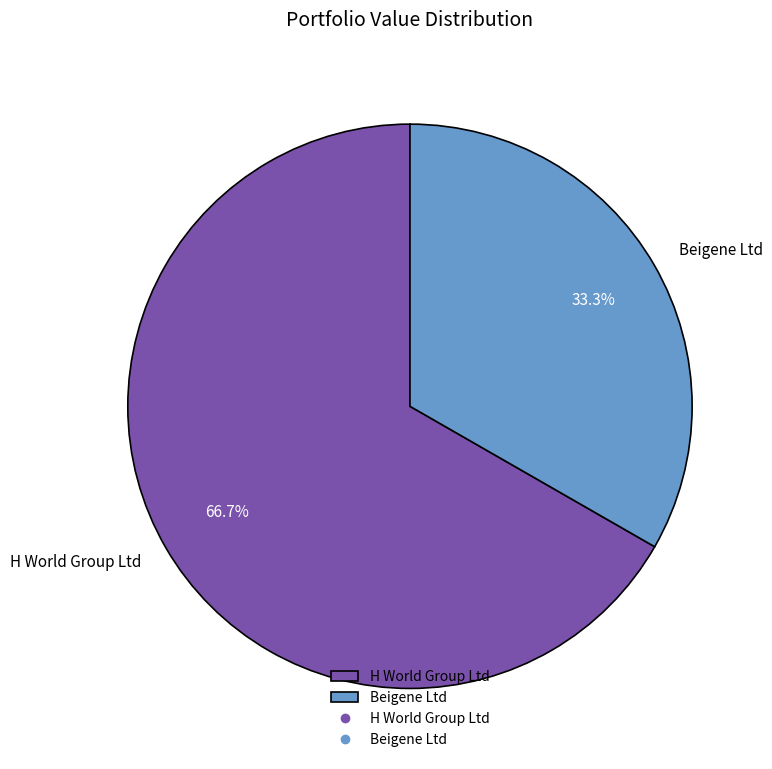

Does H World Group Ltd represent more than half of the total?

Yes